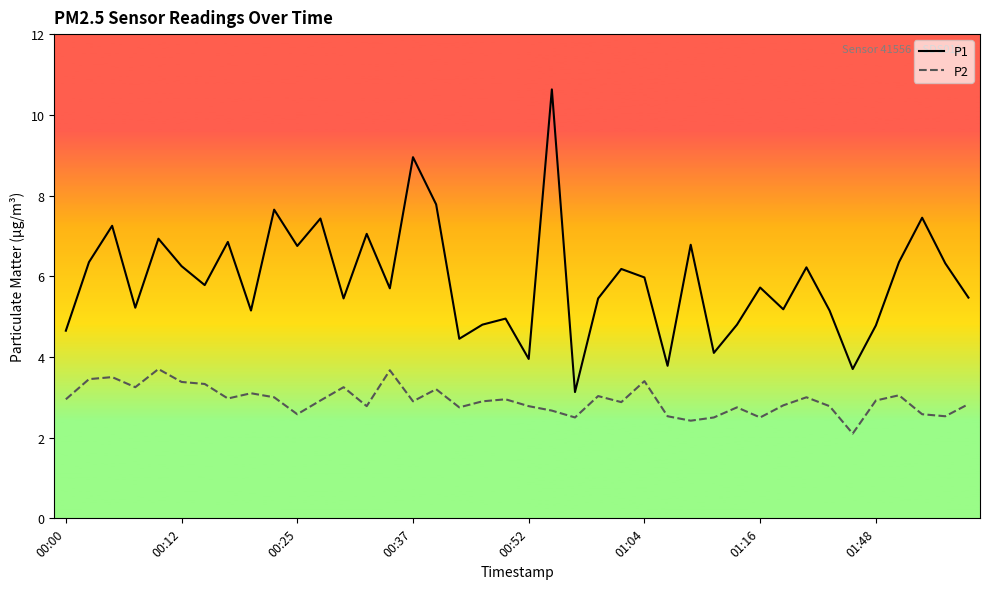

What is the difference between the maximum and second lowest values in the P1 series?

6.9